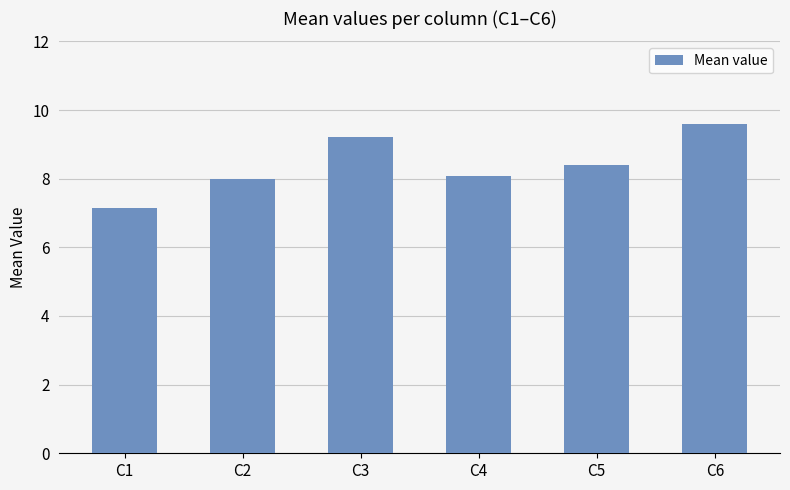

Reading right to left, what are all the values shown in this chart?

9.6	8.4	8.1	9.2	8.0	7.1